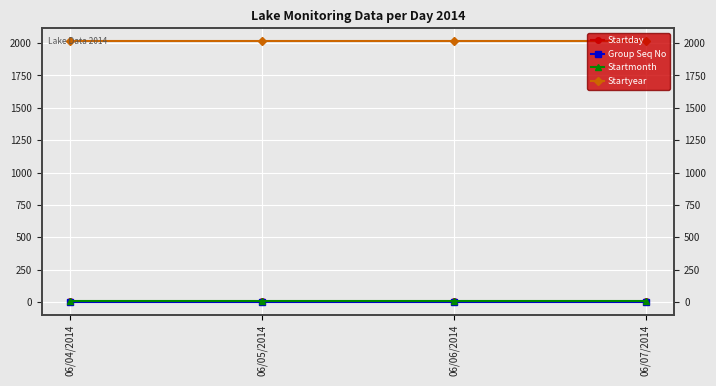

What is the label of the 4th point from the right?

06/04/2014